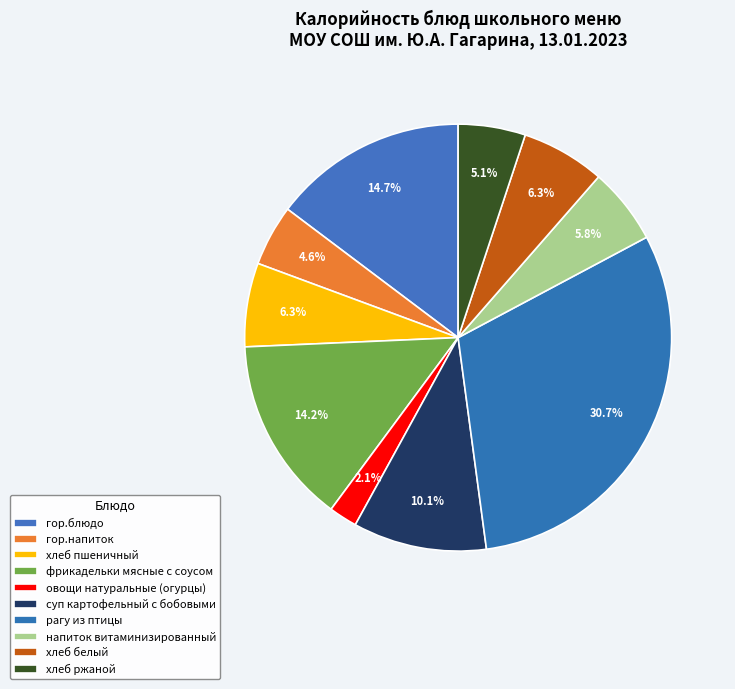

Which category has the smallest portion of the pie?

овощи натуральные (огурцы)